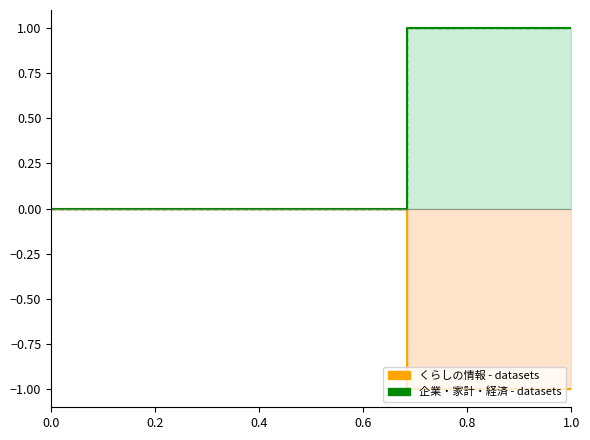

Count the 正規化_A values in the range -1 to 0.

20